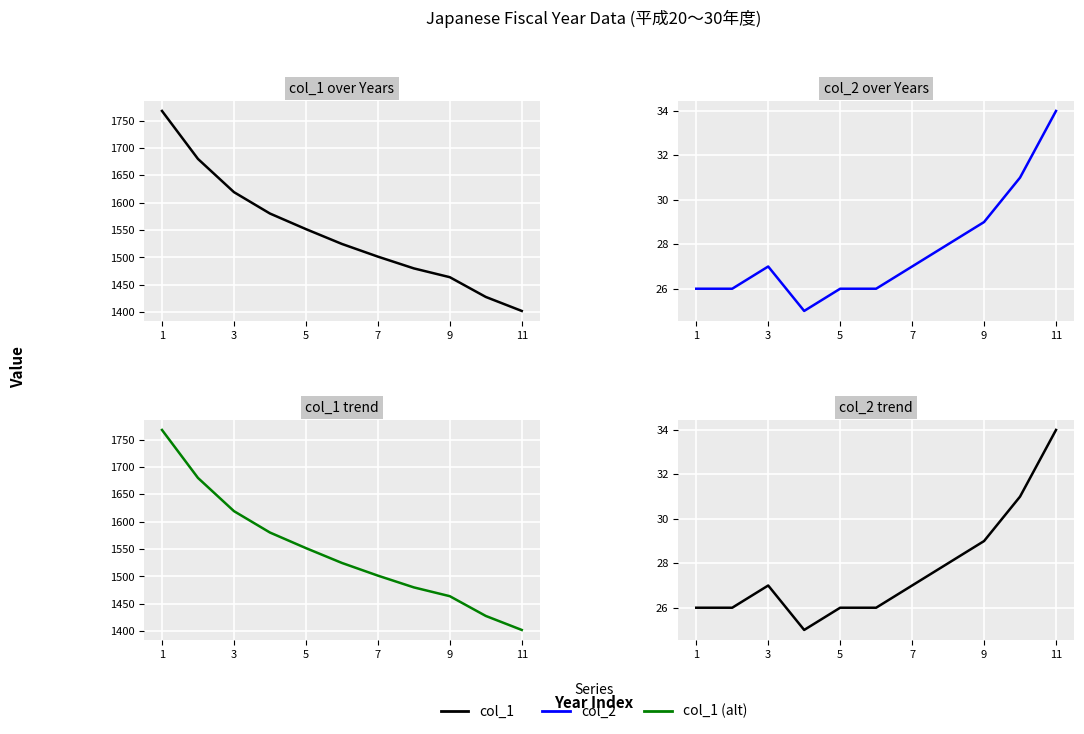

Is the value of col_1 over Years at 11 greater than the value of col_2 trend at 11?

Yes